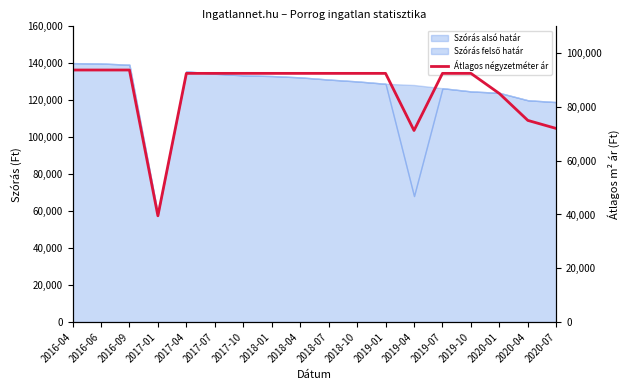

What is the label of the 12th point from the right?

2017-10